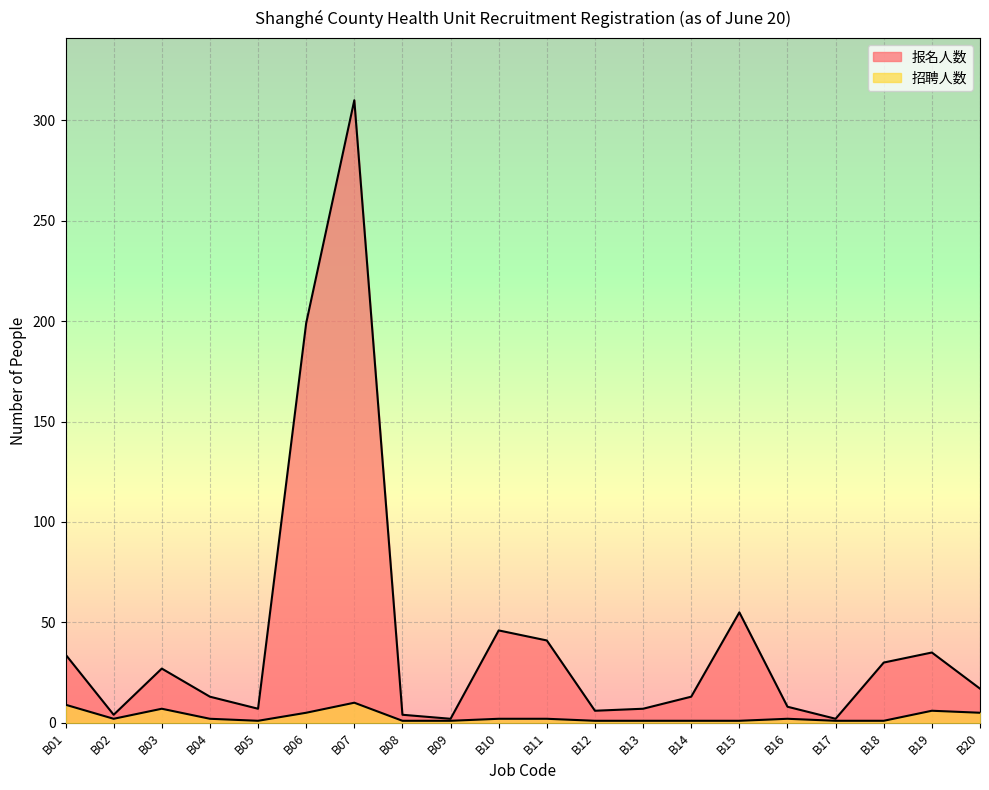

At which category does 报名人数 reach its first local valley?

B02